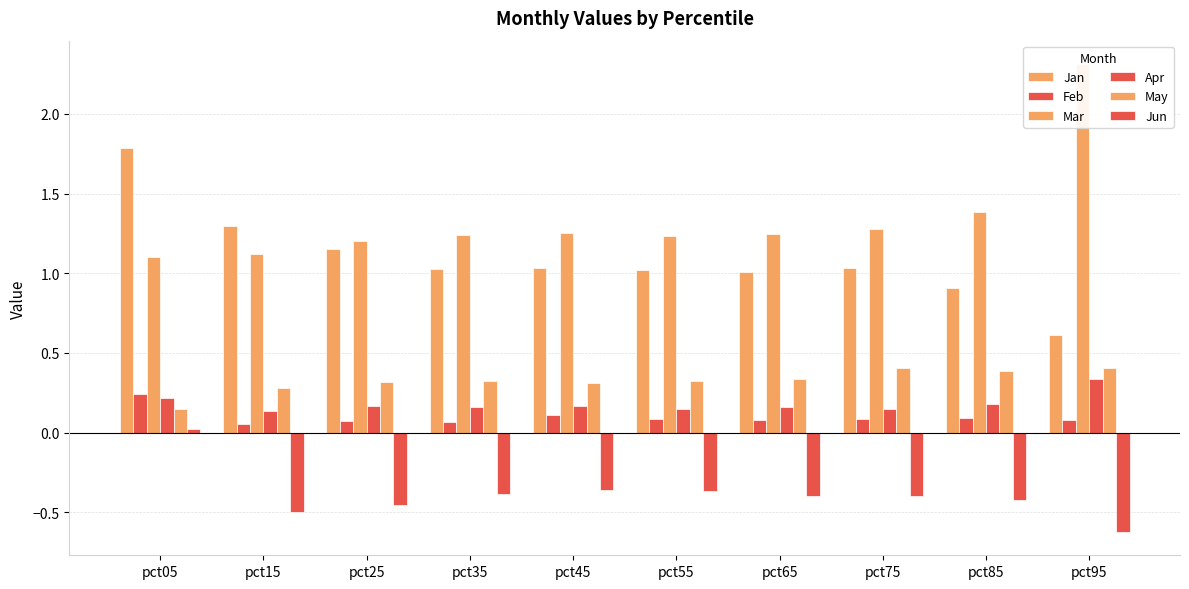

Rank the series by their maximum value, from lowest to highest.

Jun, Feb, Apr, May, Jan, Mar